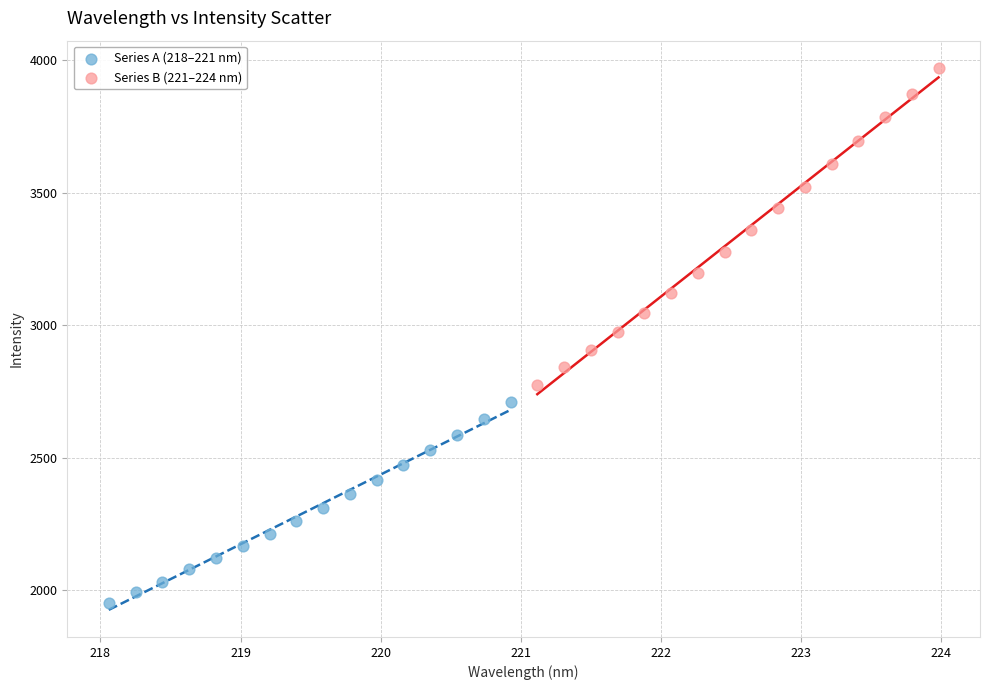

Which series reaches the minimum Y coordinate?

Series A (218–221 nm)